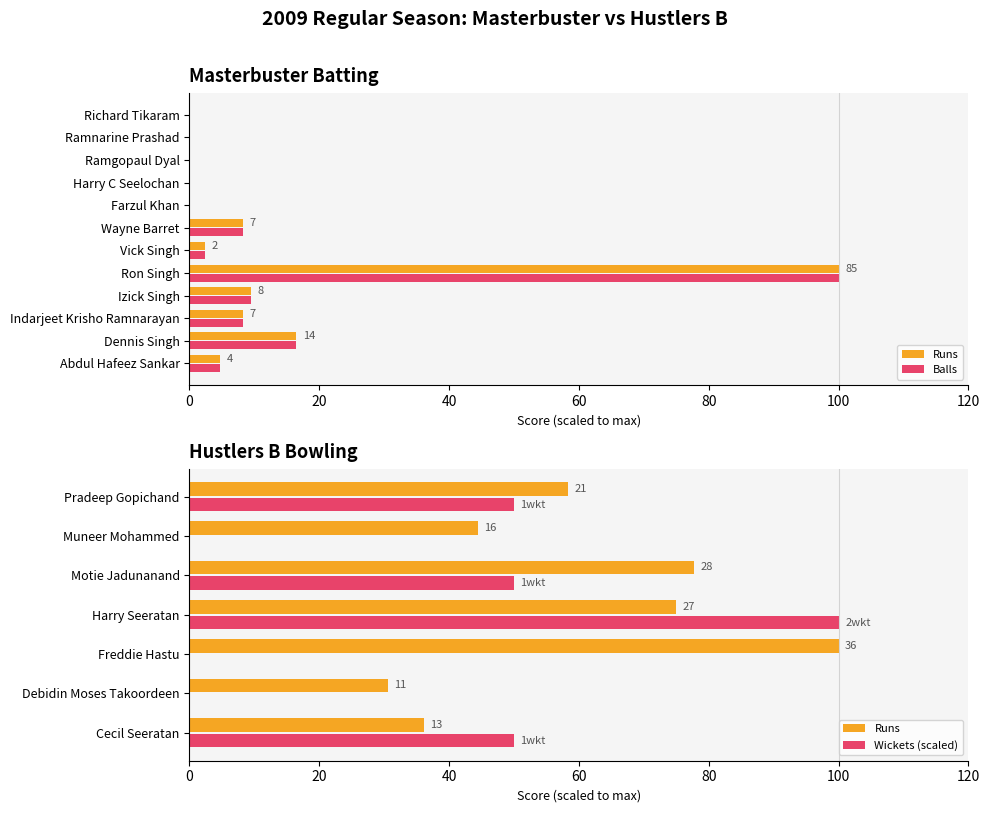

Rank the categories by Runs value from lowest to highest.

Farzul Khan, Harry C Seelochan, Ramgopaul Dyal, Ramnarine Prashad, Richard Tikaram, Vick Singh, Abdul Hafeez Sankar, Indarjeet Krisho Ramnarayan, Wayne Barret, Izick Singh, Dennis Singh, Ron Singh